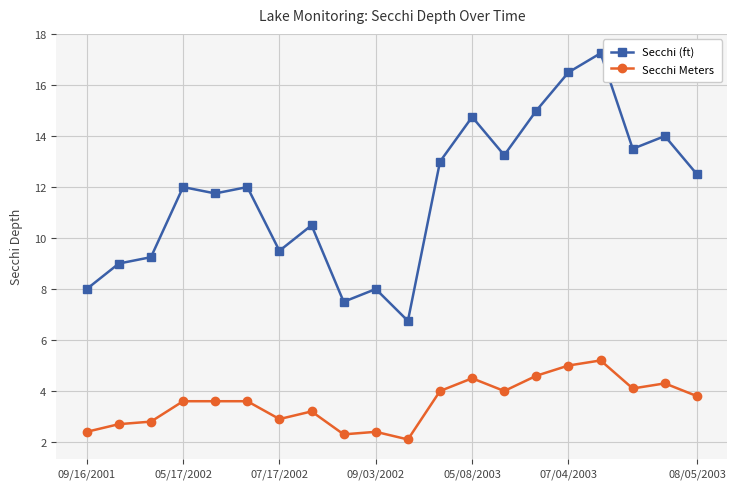

List the series in order of their peak value, lowest first.

Secchi Meters, Secchi (ft)